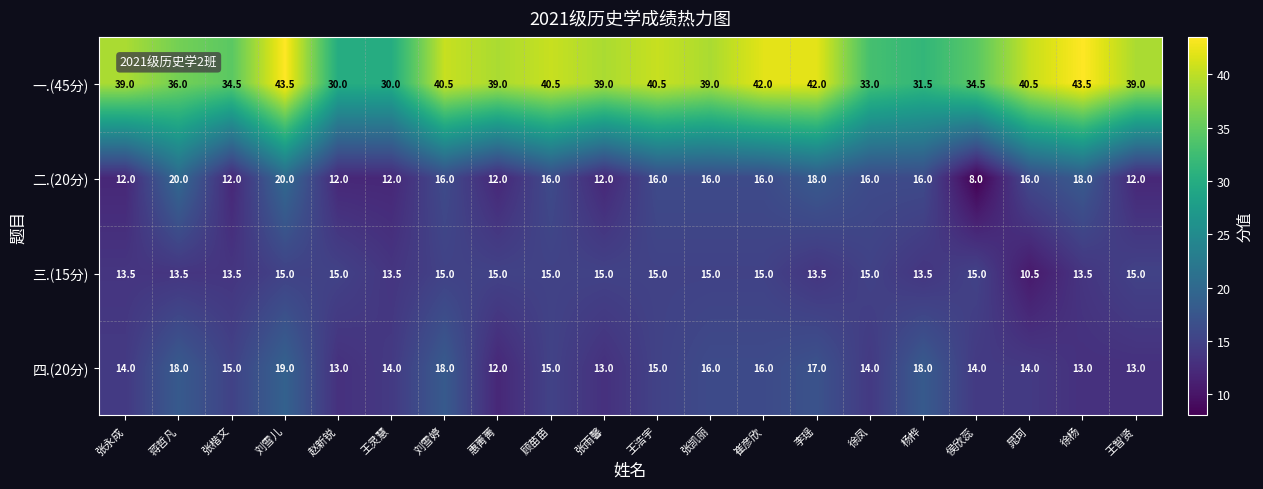

The value of 四.(20分) at 张永成 is 8.5. True or false?

False